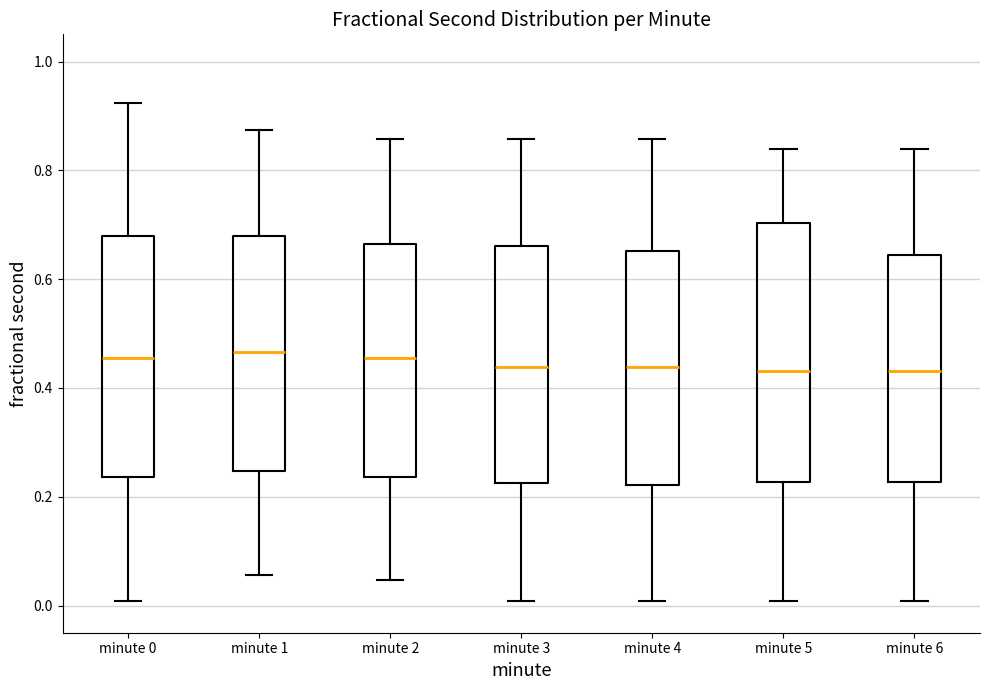

Reading left to right, transcribe this box plot: for each box, give where its median line is, the range the box spans, and where its two whiskers end, as read against the y-axis. The values are not printed on the chart, so give them approximately, as read against the axis.

minute 0: median 0.46, box 0.24 to 0.68, whiskers 0.00 to 0.92
minute 1: median 0.46, box 0.24 to 0.68, whiskers 0.06 to 0.88
minute 2: median 0.46, box 0.24 to 0.66, whiskers 0.04 to 0.86
minute 3: median 0.44, box 0.22 to 0.66, whiskers 0.00 to 0.86
minute 4: median 0.44, box 0.22 to 0.66, whiskers 0.00 to 0.86
minute 5: median 0.44, box 0.22 to 0.70, whiskers 0.00 to 0.84
minute 6: median 0.44, box 0.22 to 0.64, whiskers 0.00 to 0.84